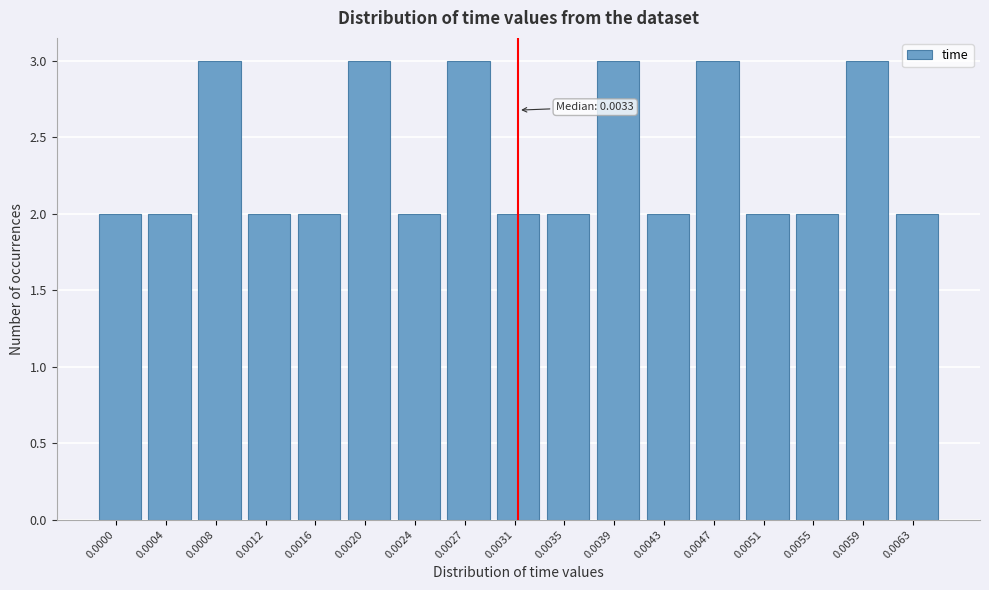

Reading left to right, extract all data points from this chart.

0.0000=2	0.0004=2	0.0008=3	0.0012=2	0.0016=2	0.0020=3	0.0024=2	0.0027=3	0.0031=2	0.0035=2	0.0039=3	0.0043=2	0.0047=3	0.0051=2	0.0055=2	0.0059=3	0.0063=2